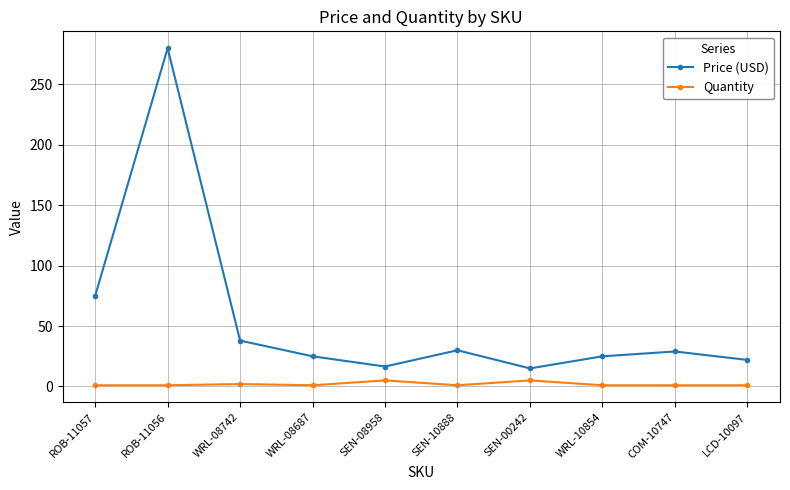

What is the difference between the maximum and second lowest values in the Quantity series?

4.0